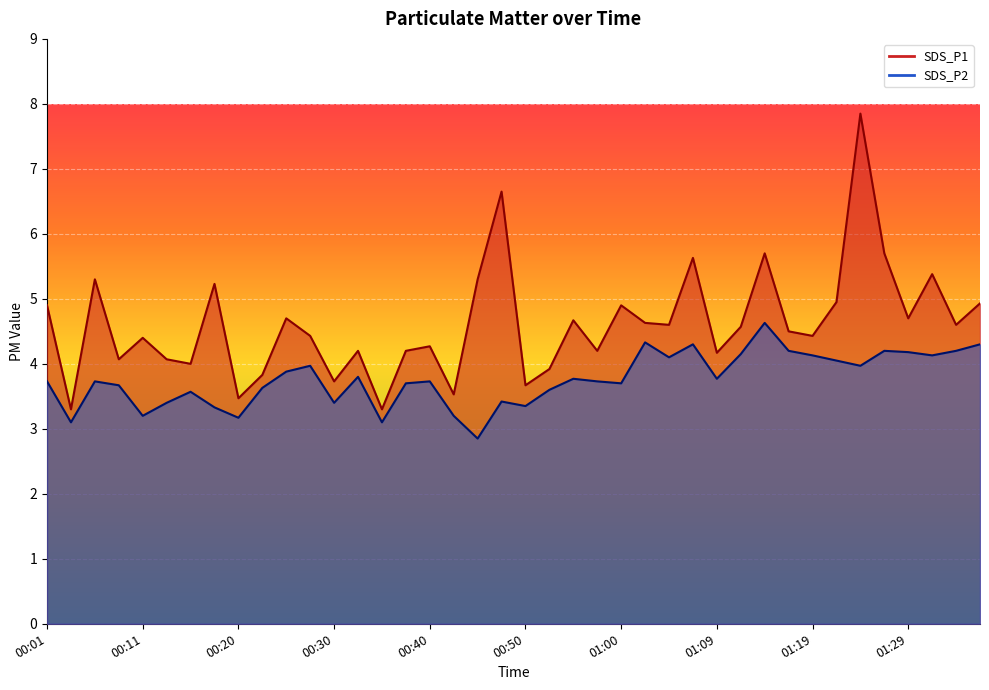

True or false: SDS_P2 has a value of 1.6 at 00:06.

False